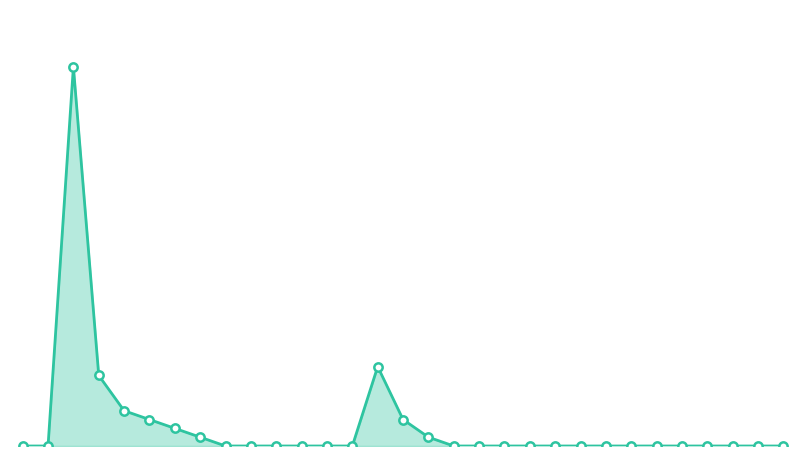

Does the chart have visible grid lines?

No